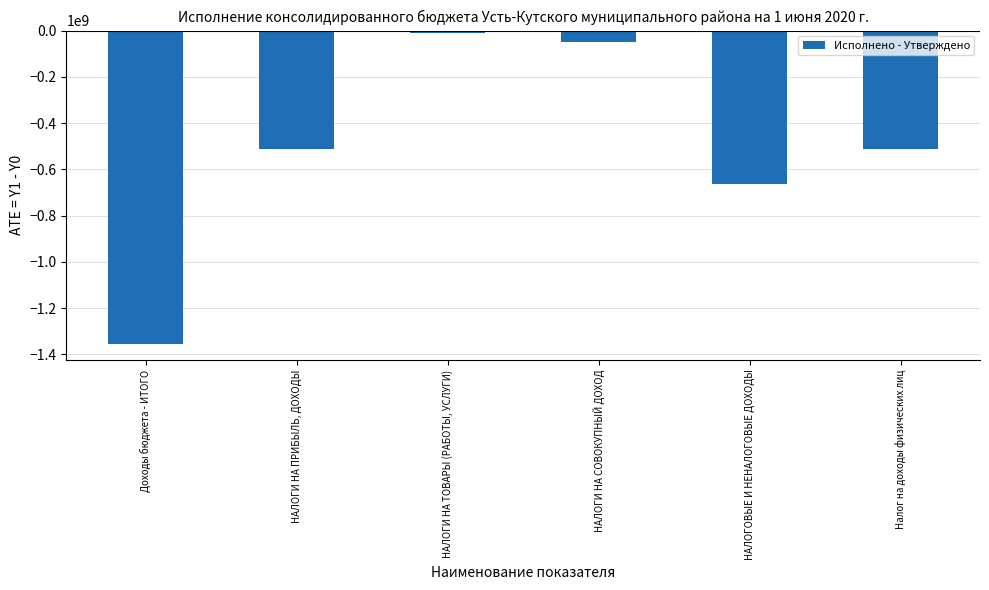

At which category does the chart reach its peak across all series?

НАЛОГИ НА ТОВАРЫ (РАБОТЫ, УСЛУГИ)